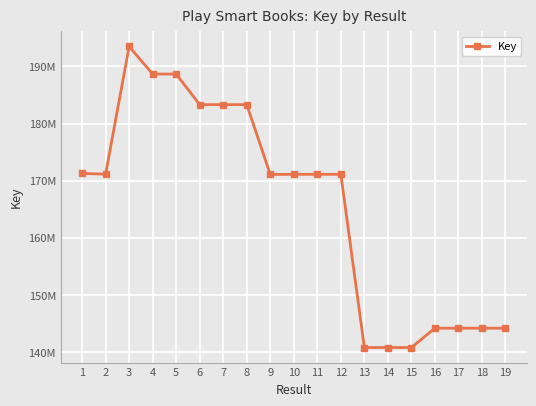

Reading left to right, extract all data points from this chart.

1=171281298	2=171140921	3=193502128	4=188677975	5=188673449	6=183323403	7=183323057	8=183322851	9=171102277	10=171119935	11=171120698	12=171118895	13=140791348	14=140791250	15=140790888	16=144177127	17=144176727	18=144176529	19=144175683